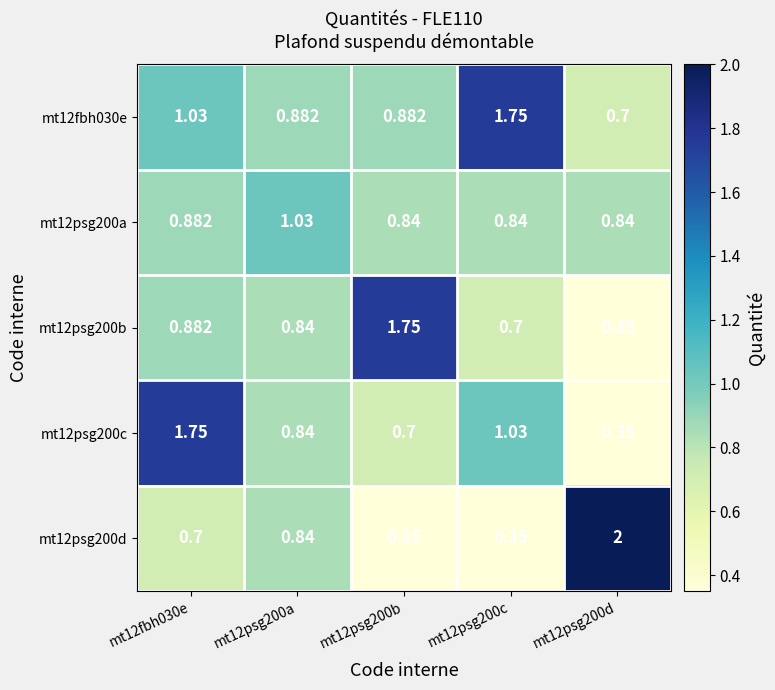

Rank the series at mt12psg200c from highest to lowest value.

mt12fbh030e, mt12psg200c, mt12psg200a, mt12psg200b, mt12psg200d